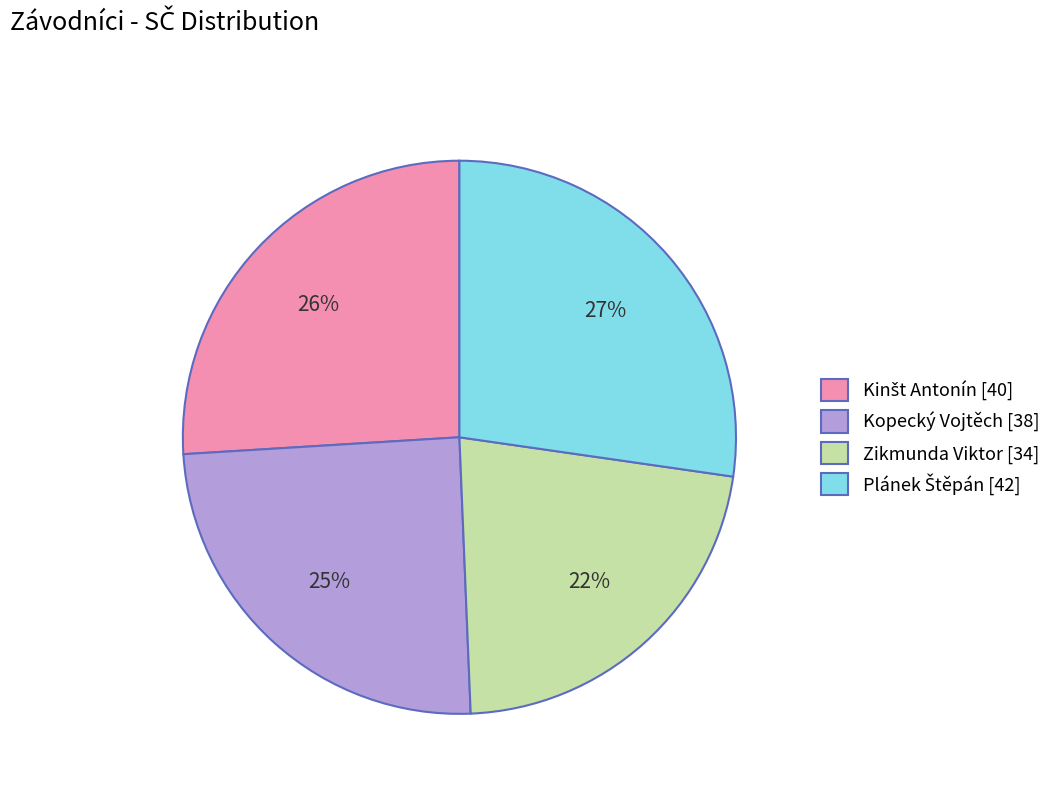

To the nearest percent, what percentage of the pie is Kopecký Vojtěch?

25%